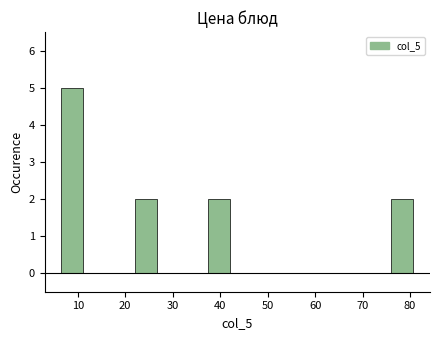

Reading left to right, transcribe this chart: for each bar, give the range it covers on the x-axis and its height. Neither the bar edges nor the heights are printed on the chart, so give them approximately, as read against the axes.

5 to 13: 5
13 to 20: 0
20 to 28: 2
28 to 36: 0
36 to 44: 2
44 to 51: 0
51 to 59: 0
59 to 67: 0
67 to 74: 0
74 to 82: 2